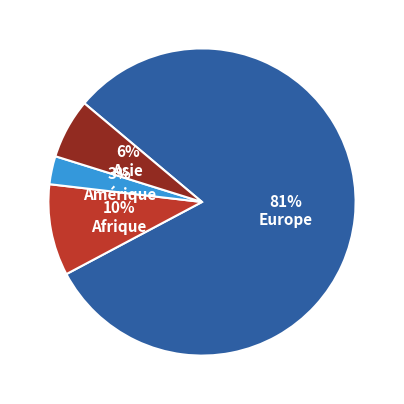

To the nearest percent, what is the average slice percentage?

25%